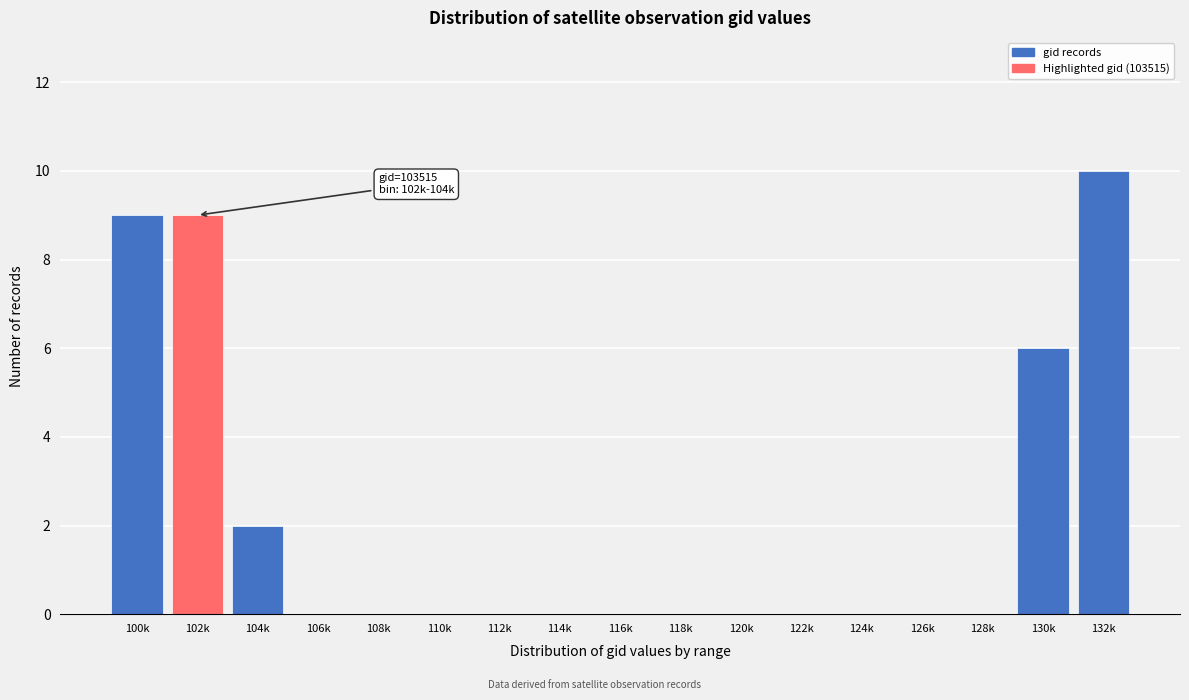

Reading right to left, extract all data points from this chart.

132k=10	130k=6	128k=0	126k=0	124k=0	122k=0	120k=0	118k=0	116k=0	114k=0	112k=0	110k=0	108k=0	106k=0	104k=2	102k=9	100k=9